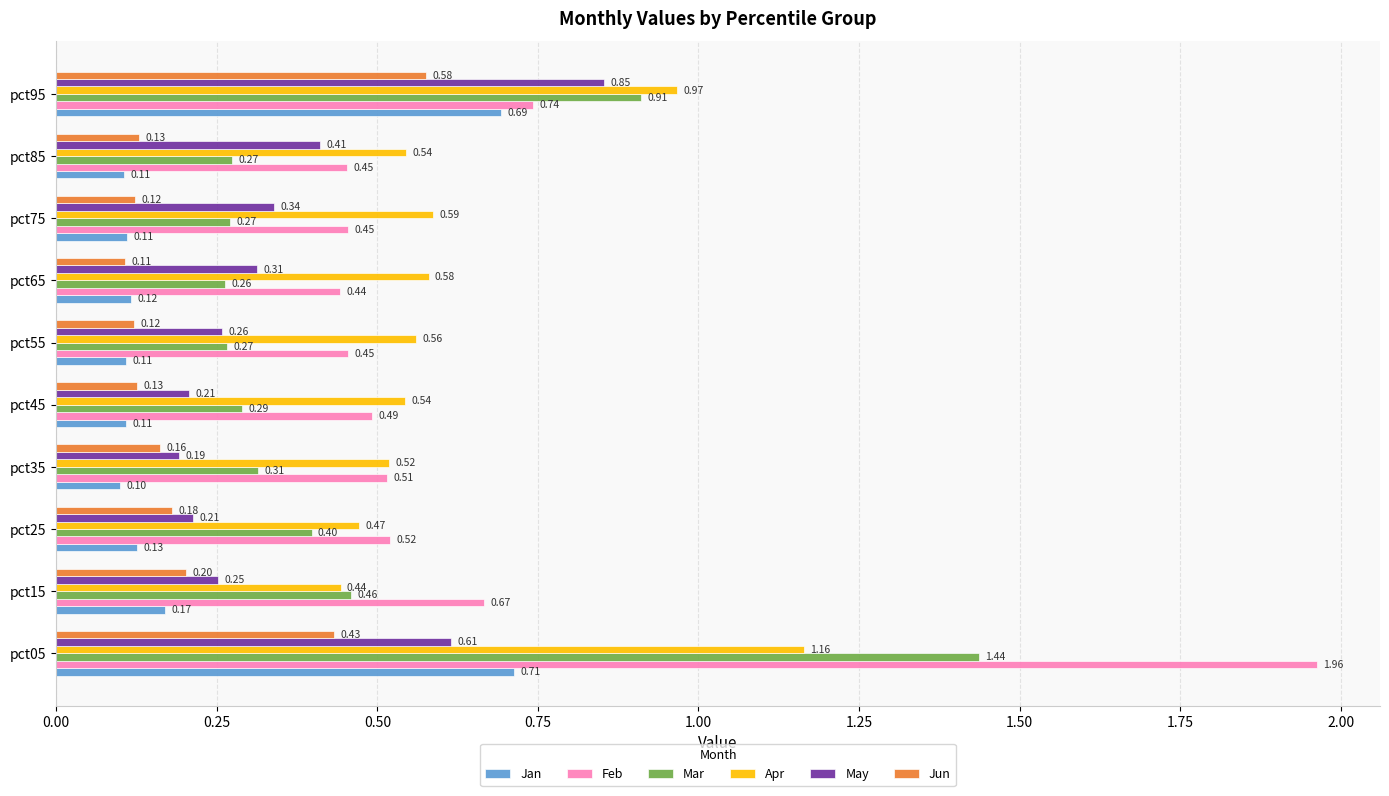

Which series changed the most between pct05 and pct45?

Feb